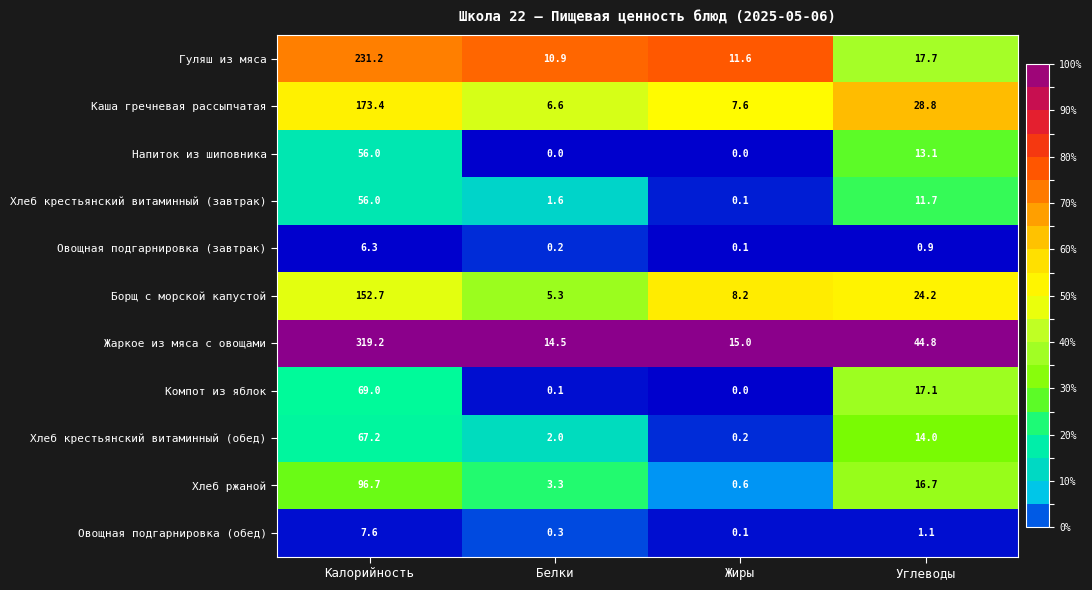

At which category is the sum across all series the highest?

Калорийность